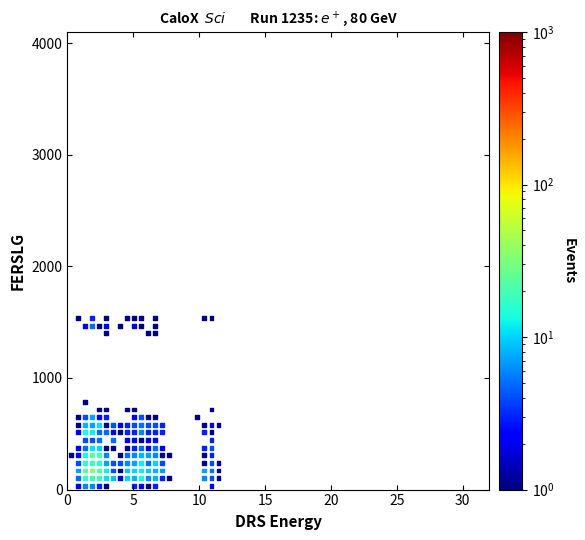

What is the range of Y values (max minus min)?

1503.3